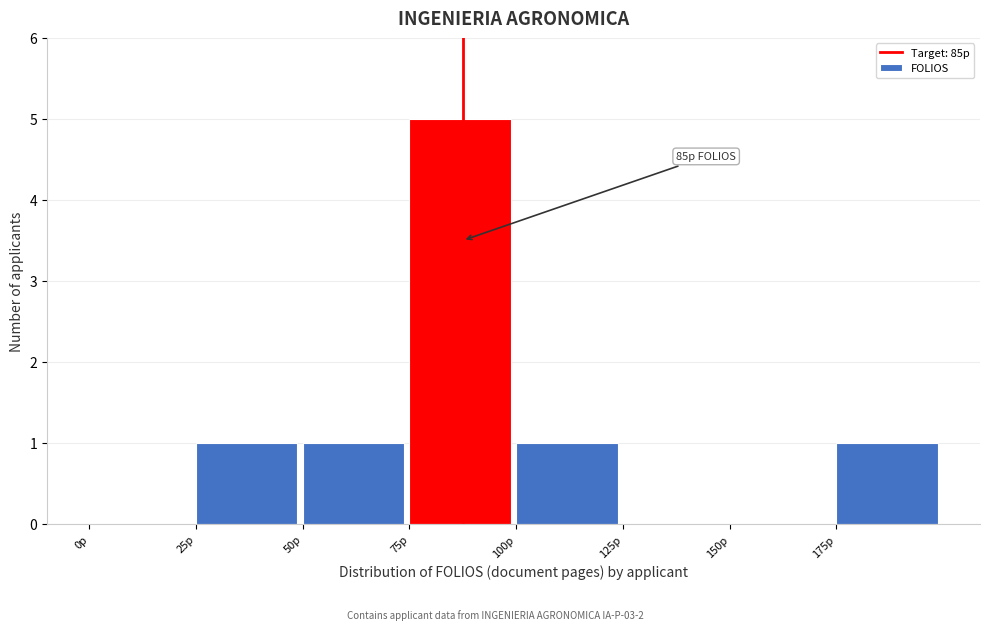

Over which range of the x-axis is the bar tallest?

75 to 100